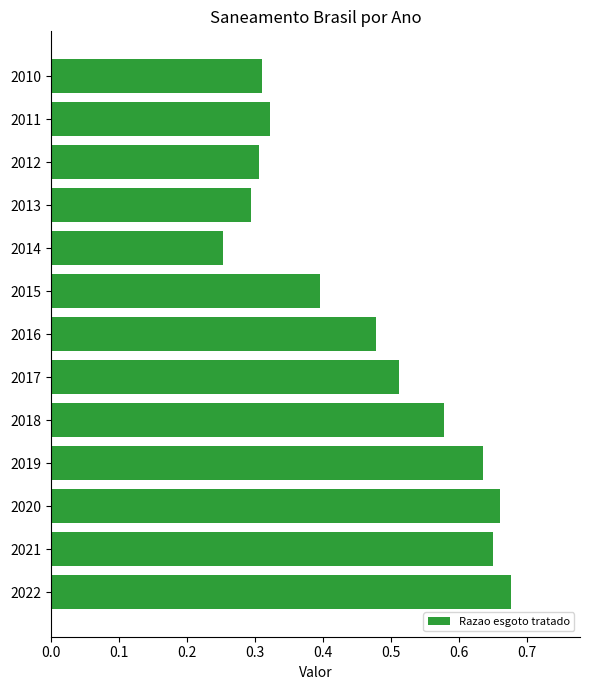

What is the sum of the values at 2016 and 2020?

1.1